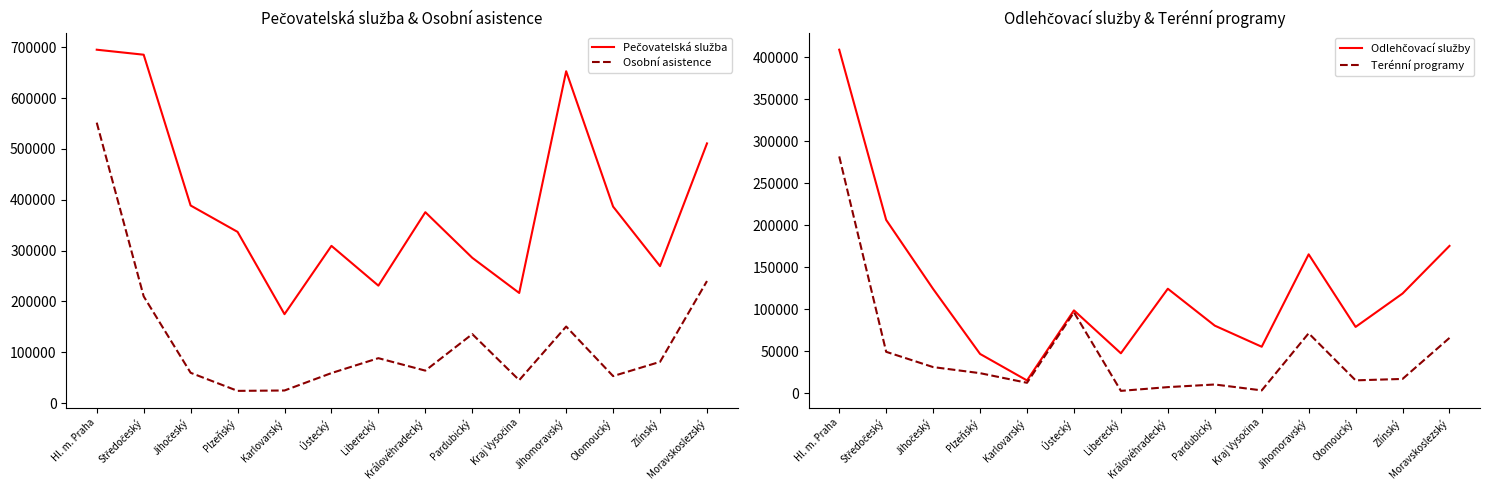

How many data points in Pečovatelská služba are above 375567?

6